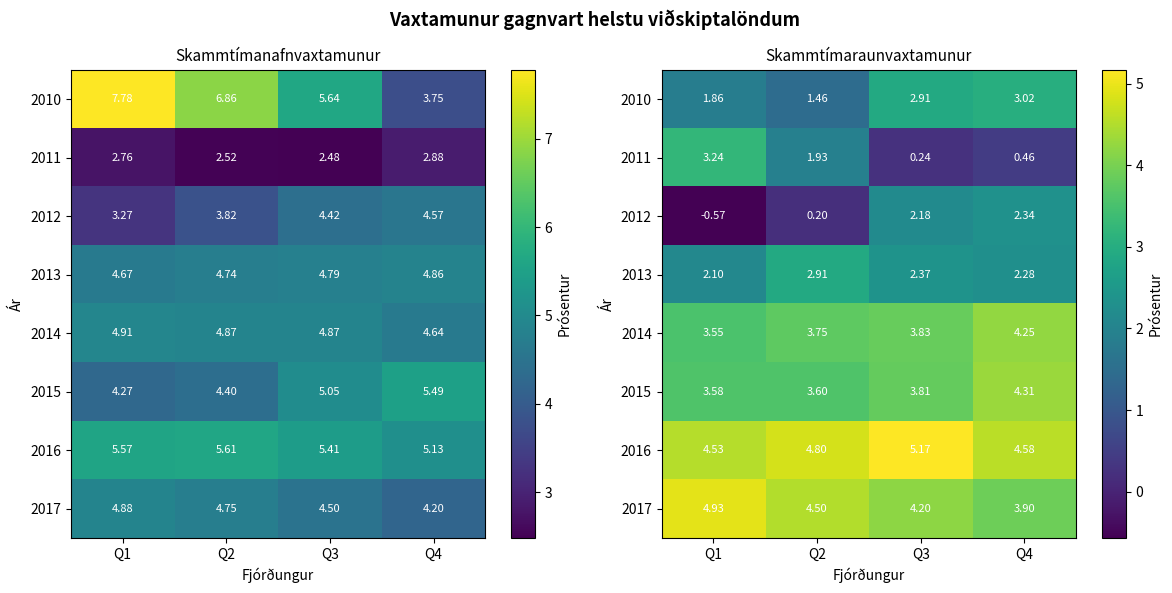

Where does the 2012 series first go above 2?

Q3